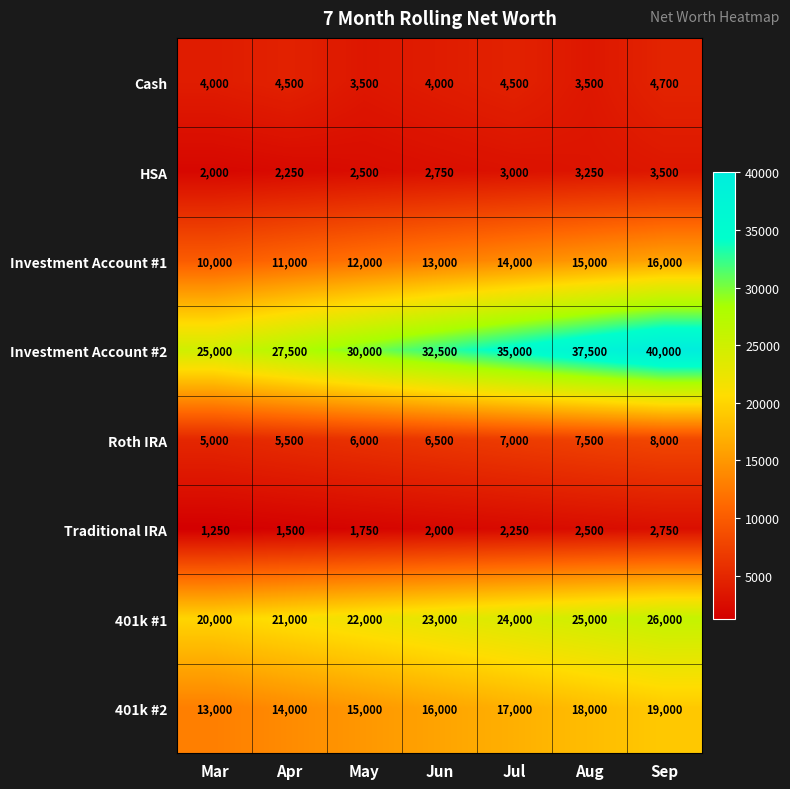

What is the sum of the 401k #1 values at Sep and May?

48000